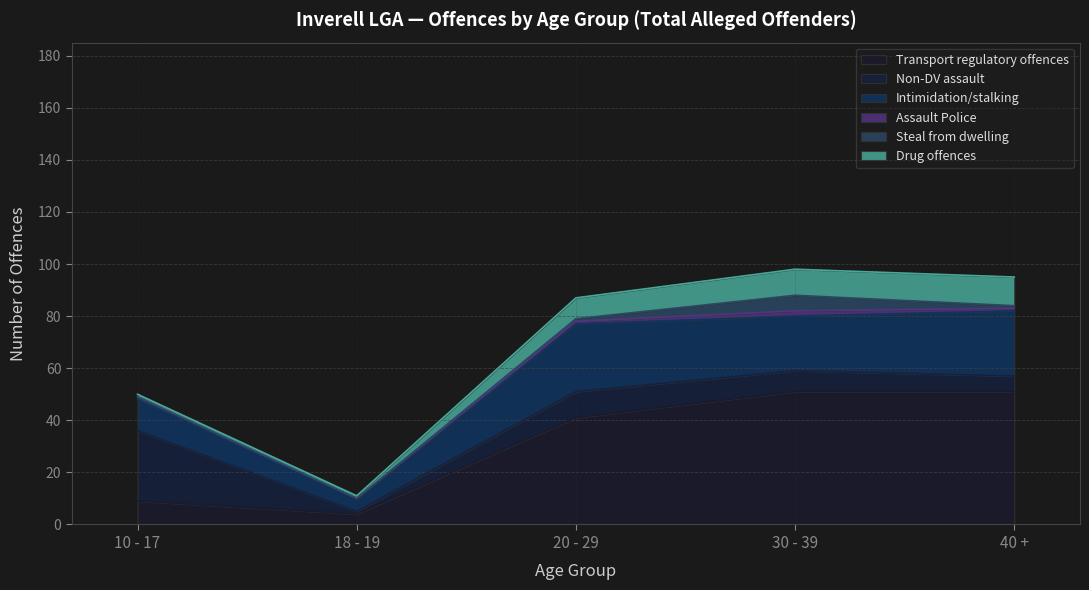

At how many categories does at least one series exceed 41?

2